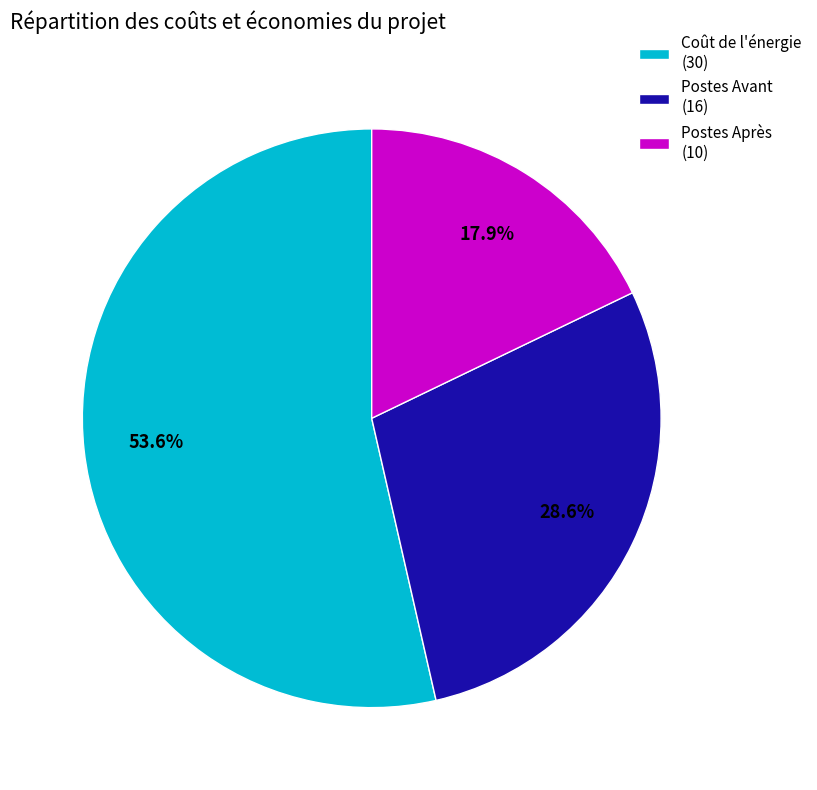

What is the total percentage of Postes Après (10) and Coût de l'énergie (30)?

71.4%